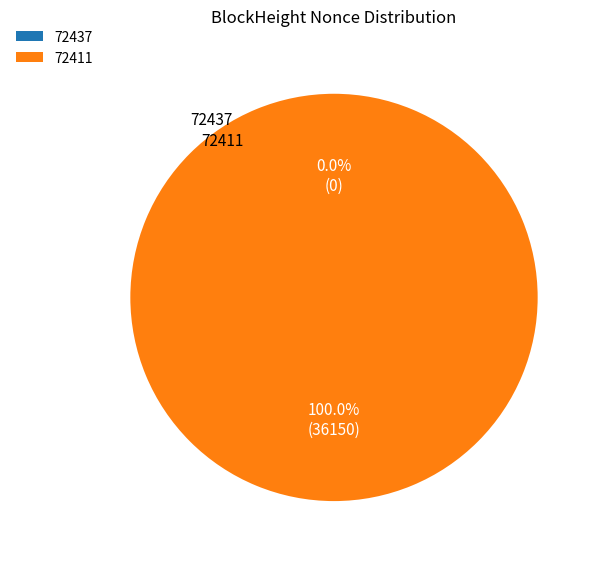

The 72411 slice represents 88% of the pie. True or false?

False